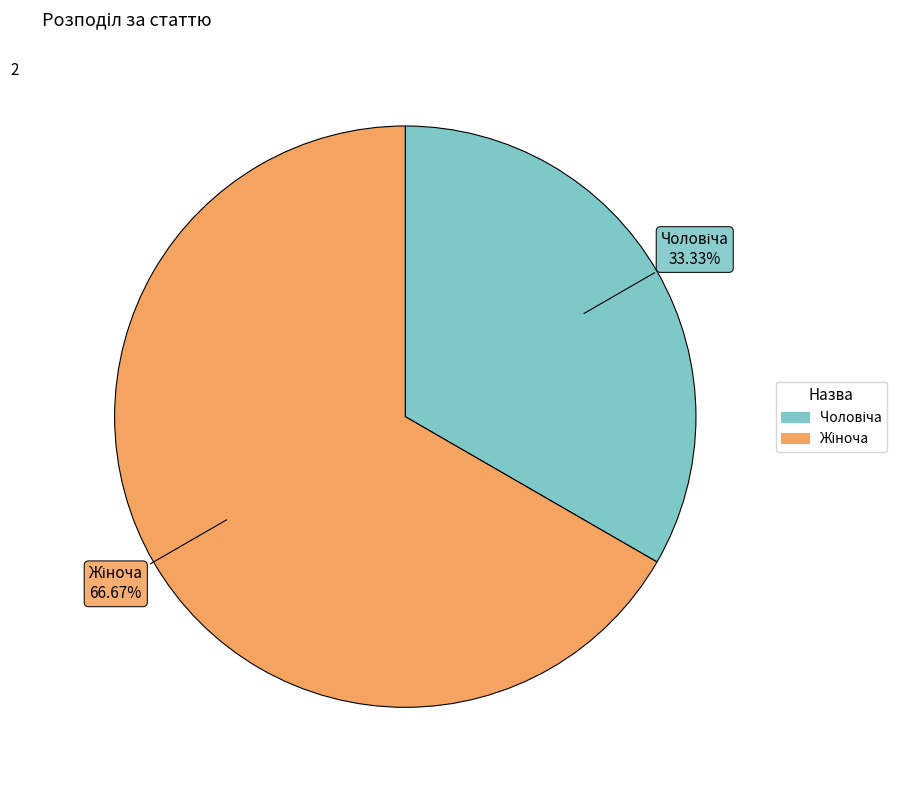

To the nearest percent, what percentage of the pie is Чоловіча?

33%